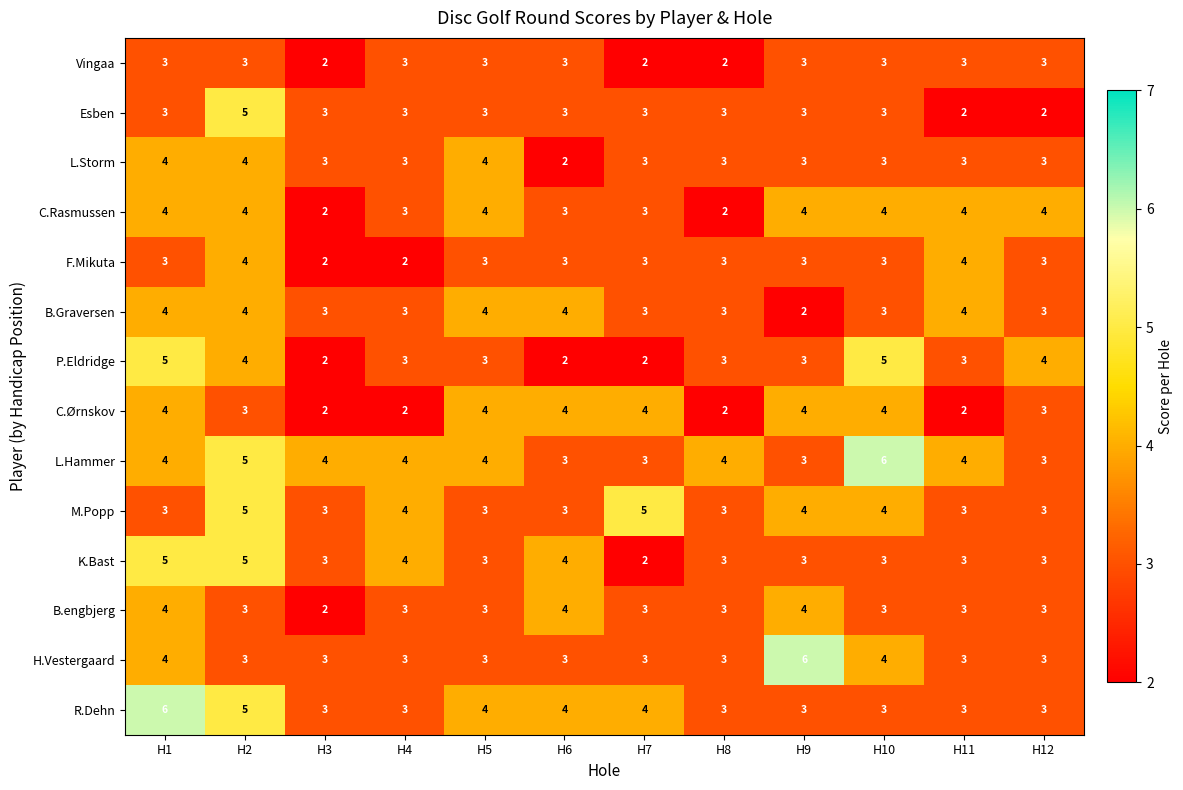

At which category is the sum across all series the highest?

H2